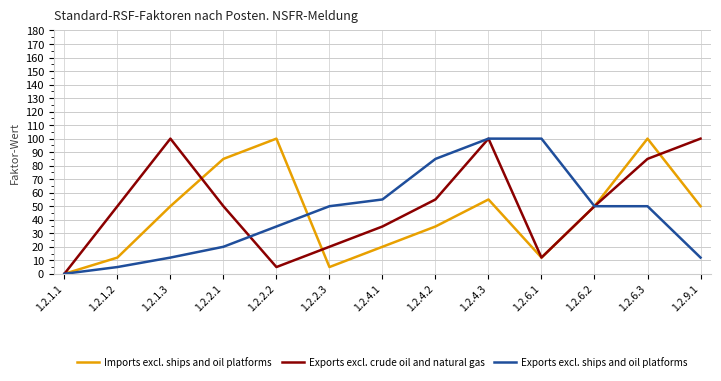

At how many categories does at least one series exceed 18?

12